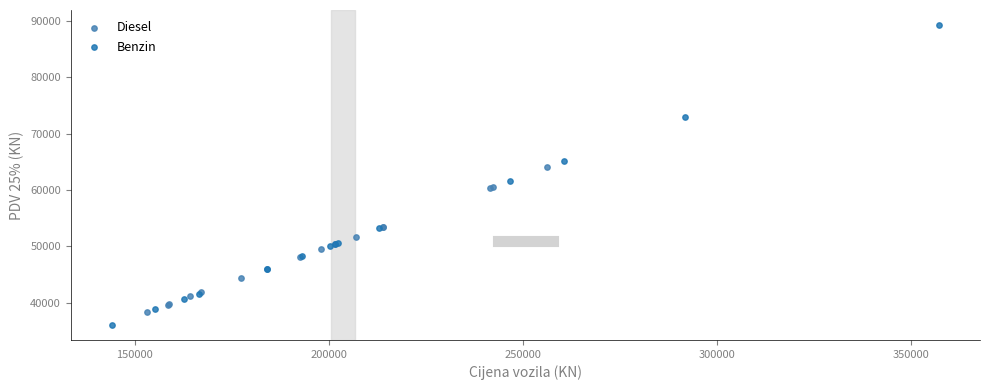

Which series has the largest Y range (max minus min)?

Benzin